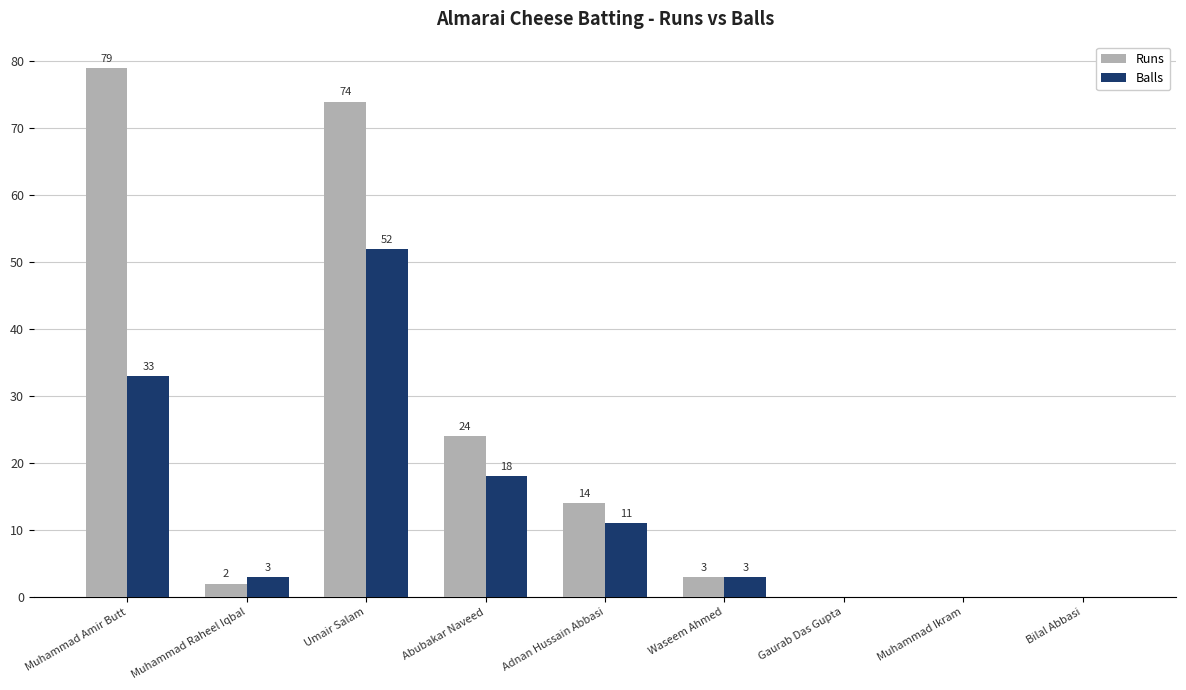

What is the maximum value for Balls?

52